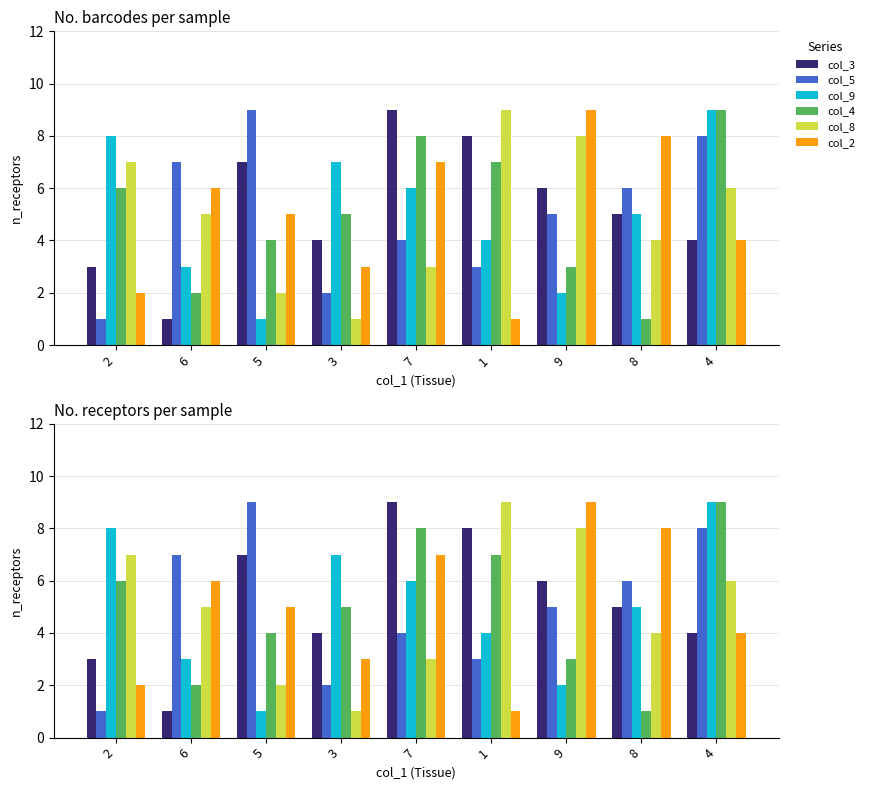

What is the difference between the highest and lowest values at 4?

5